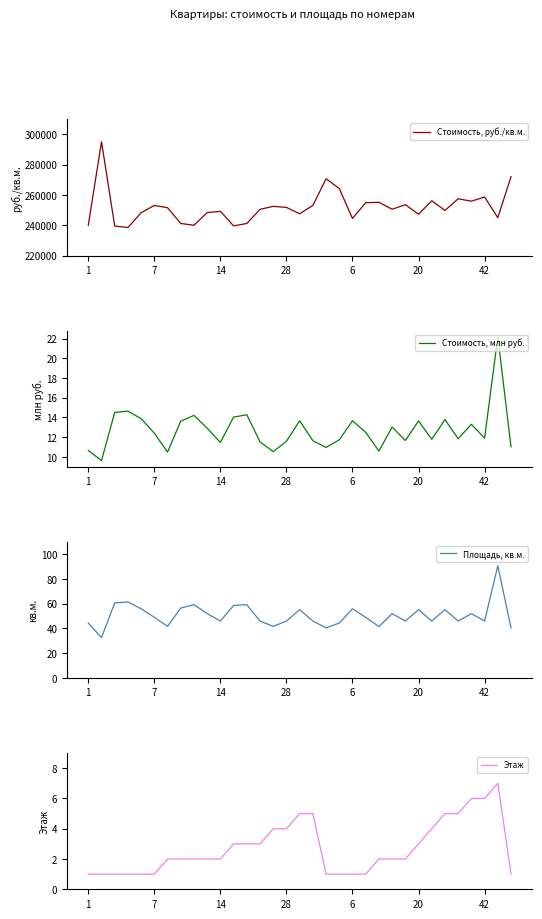

The Стоимость, млн руб. series shows 10.7 at 1. True or false?

True